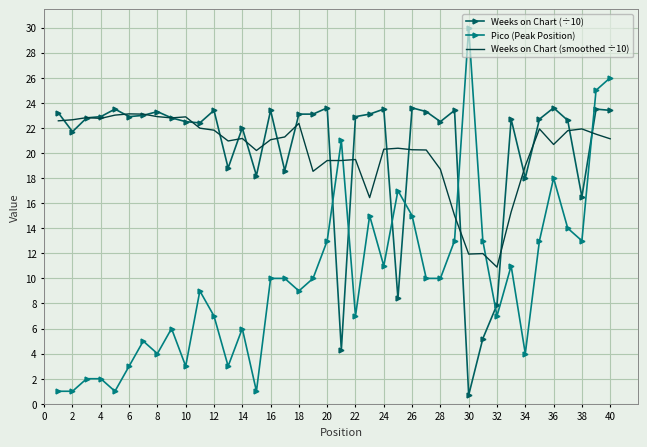

Which series ends up on top after the final intersection of Pico (Peak Position) and Weeks on Chart (smoothed ÷10)?

Pico (Peak Position)